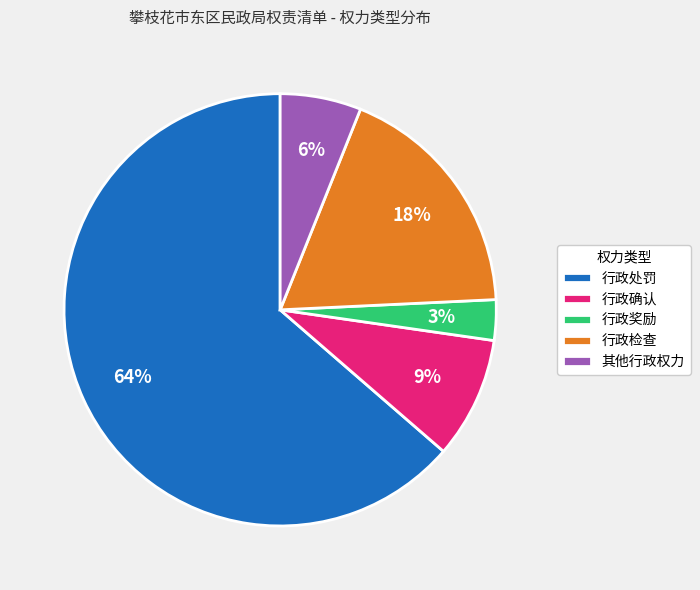

How many slices are in this pie chart?

5